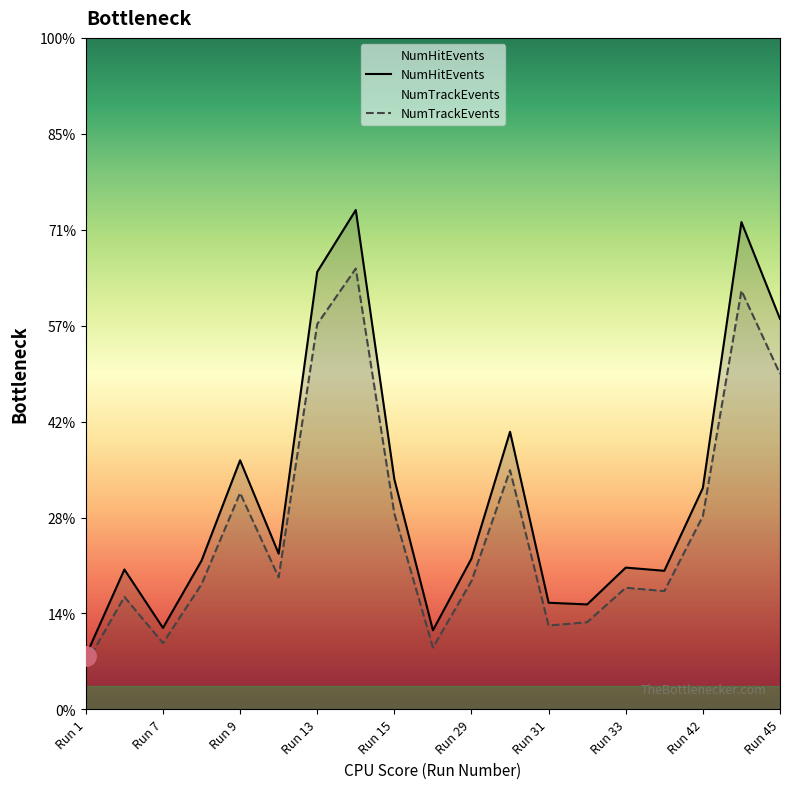

How many values in the NumTrackEvents series are below 6689?

9